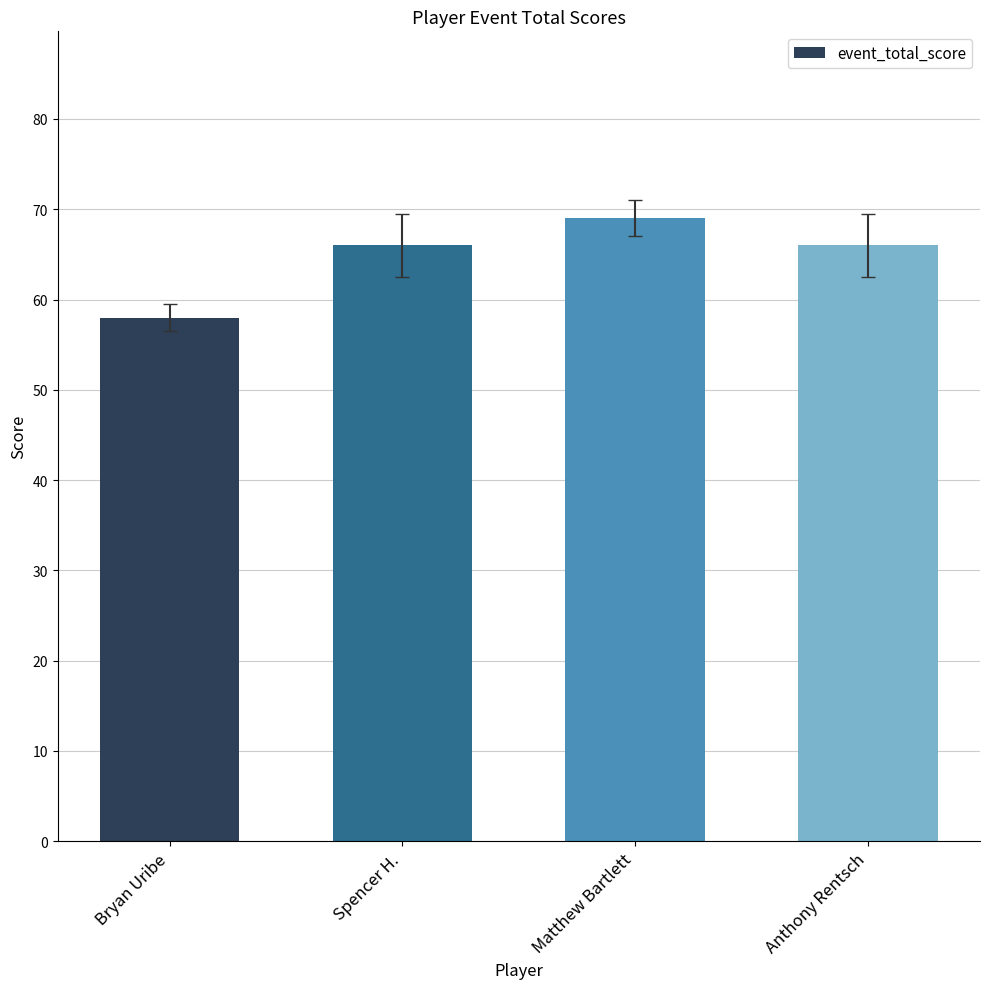

What is the change in value from Bryan Uribe to Spencer H.?

+8